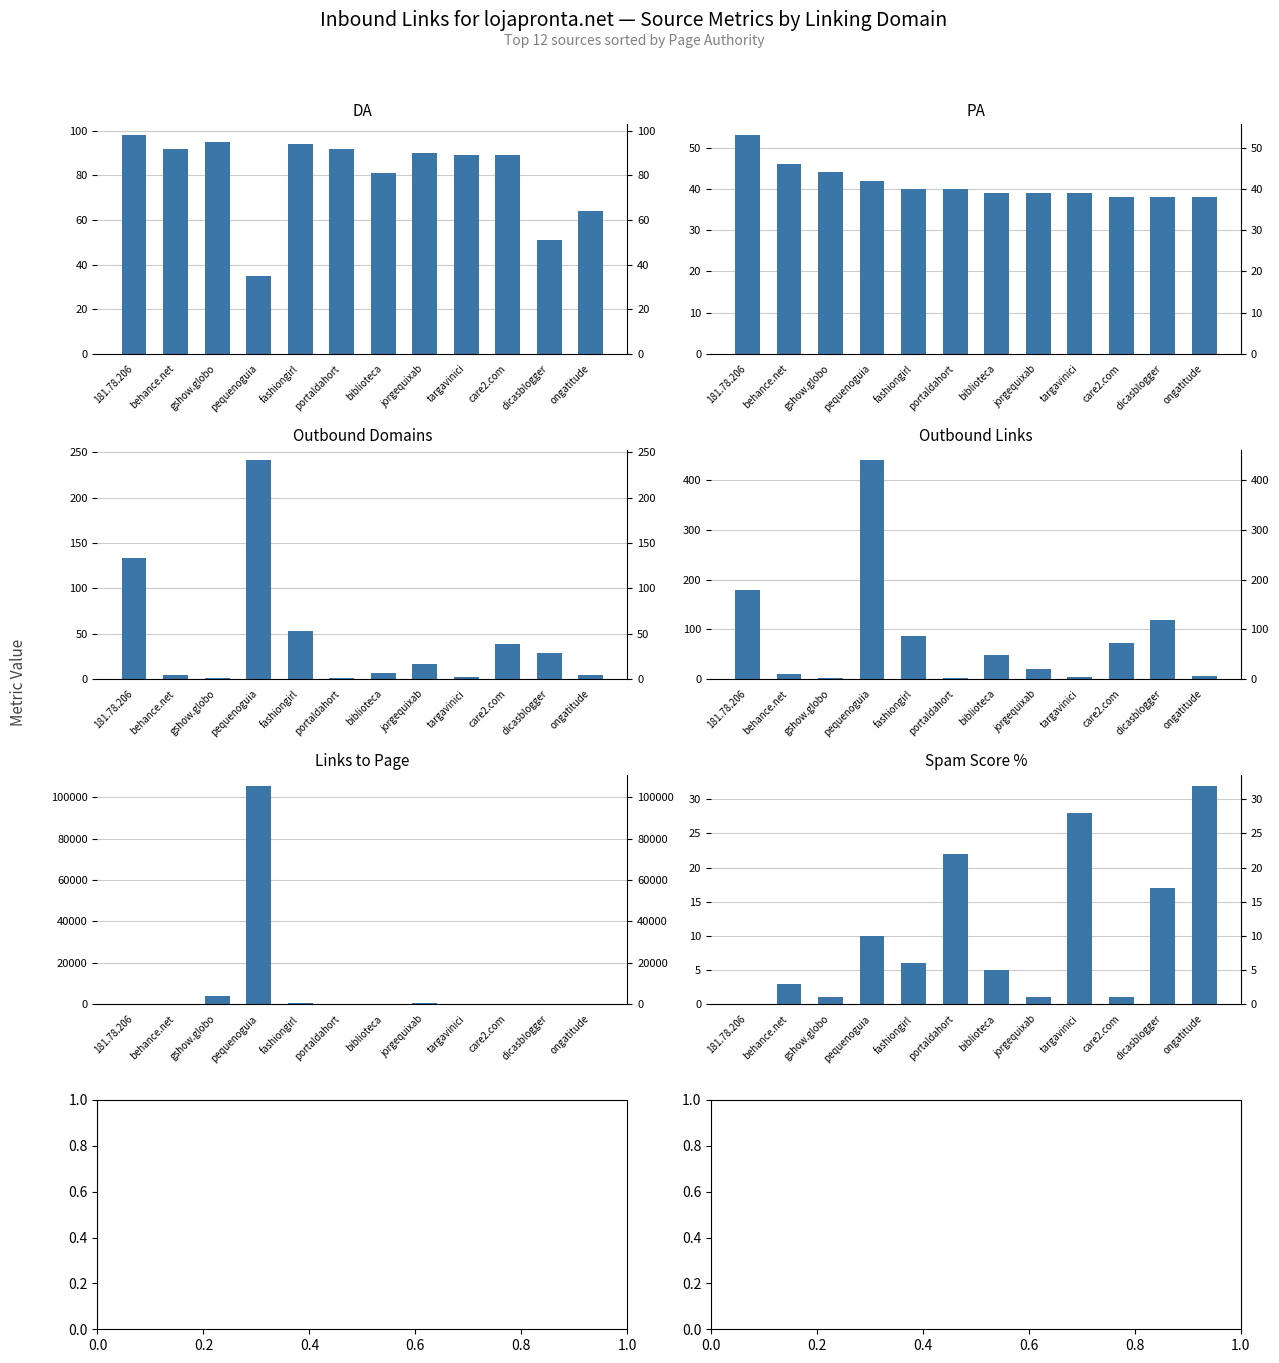

Rank the series at jorgequixab from lowest to highest value.

Spam Score %, Outbound Domains, Outbound Links, PA, DA, Links to Page